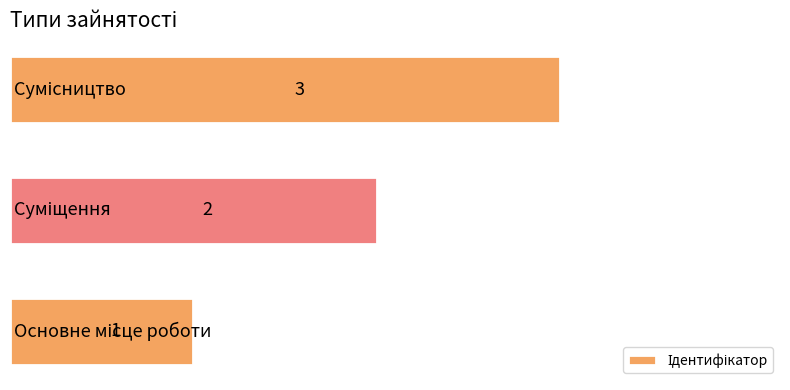

What is the maximum value shown in the chart?

3